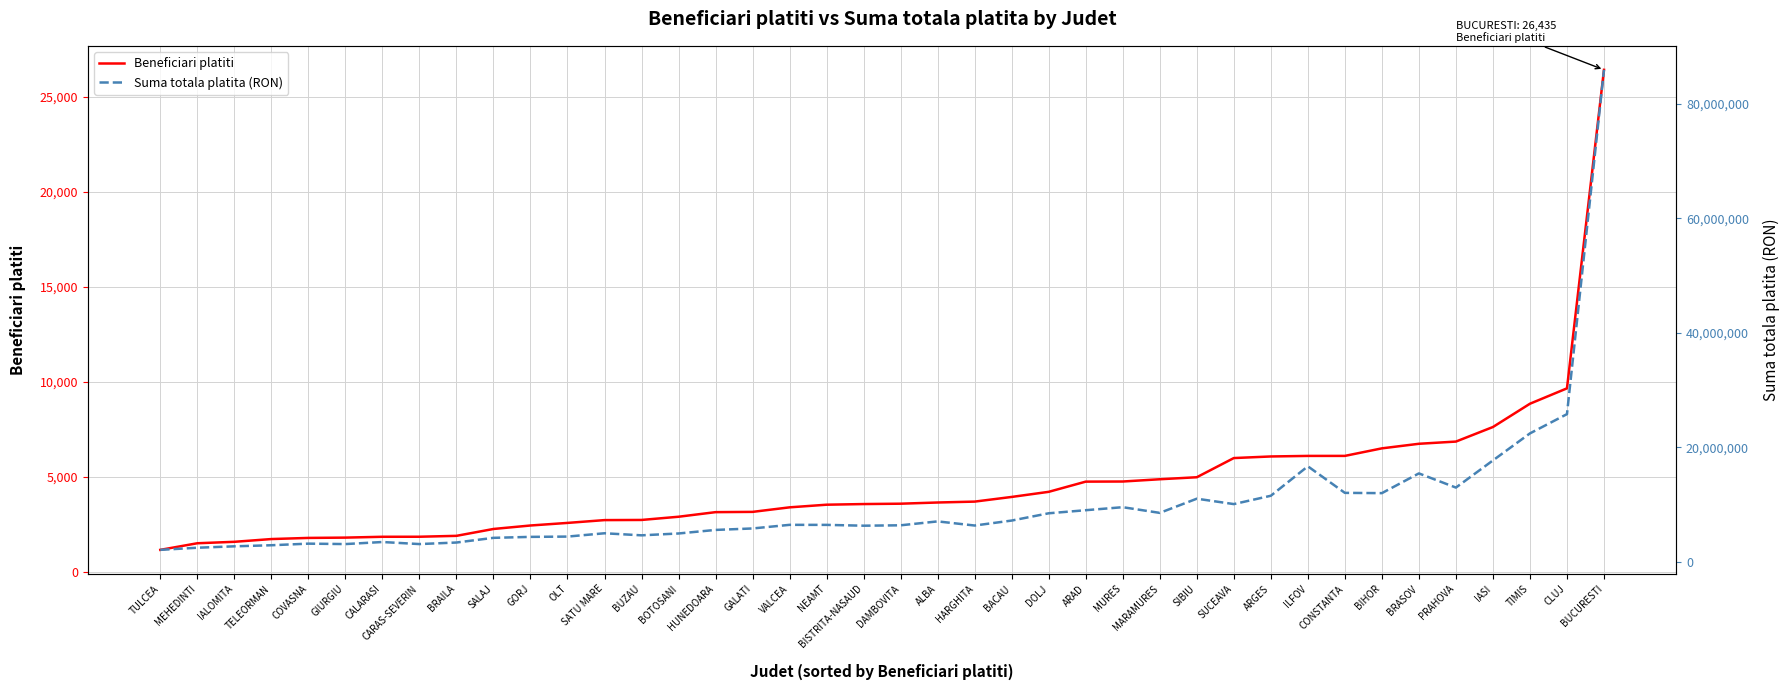

Read the Beneficiari platiti value at NEAMT.

3536